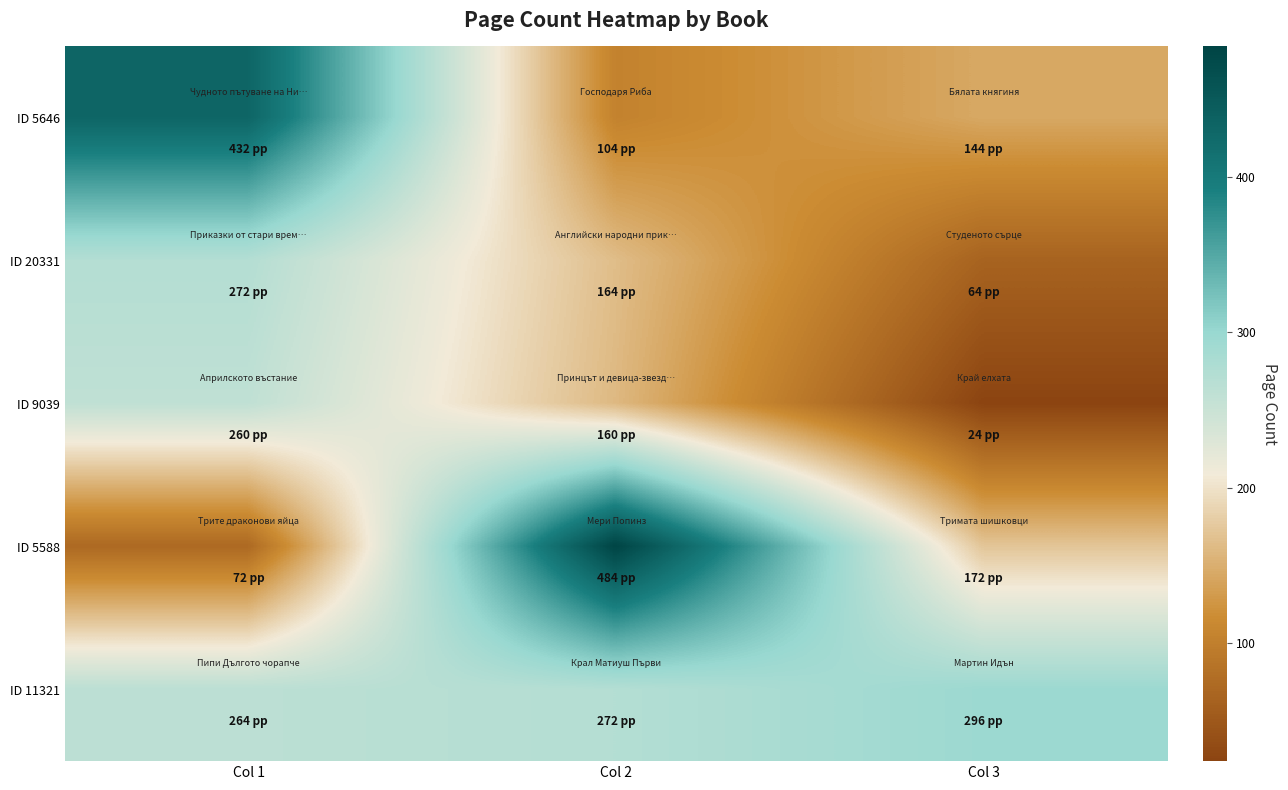

At which category is the sum across all series the highest?

Col 1